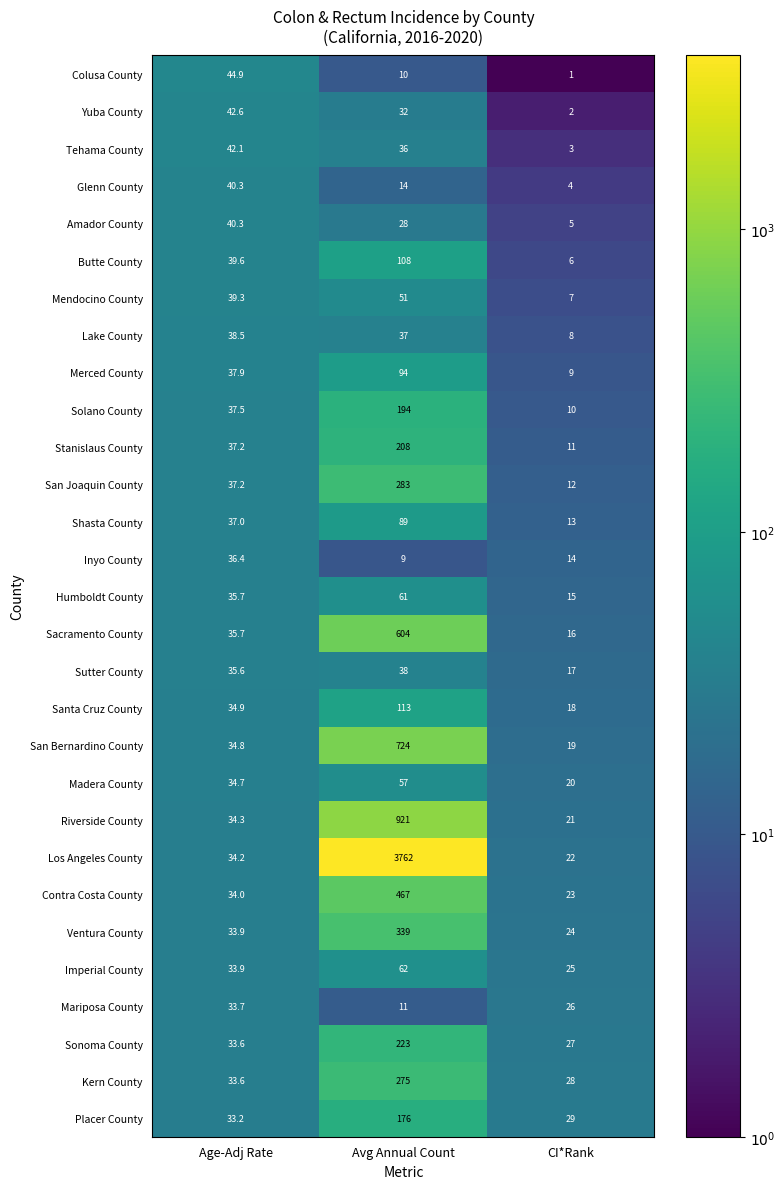

What is the difference between the maximum and minimum values in the Humboldt County series?

46.0